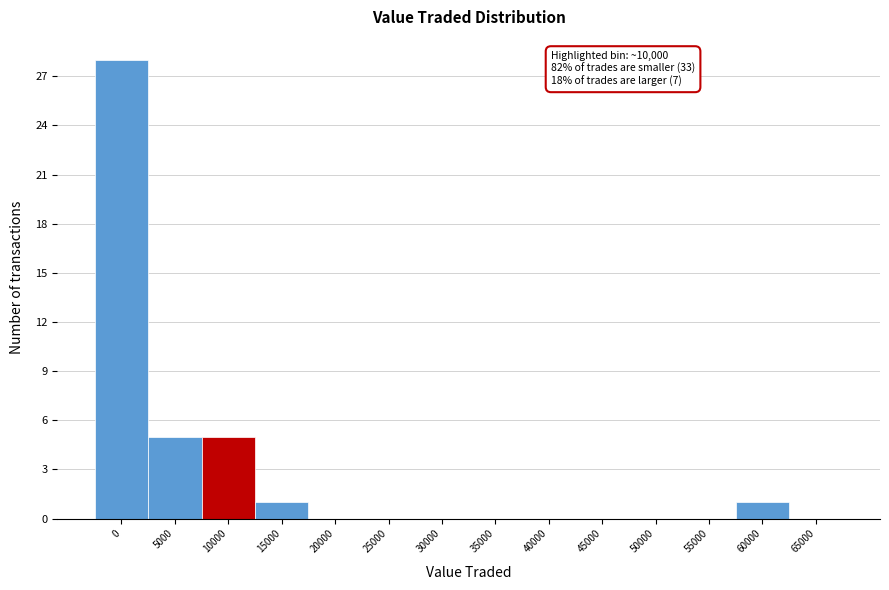

Reading left to right, transcribe all the data shown in this chart.

0=28	5000=5	10000=5	15000=1	20000=0	25000=0	30000=0	35000=0	40000=0	45000=0	50000=0	55000=0	60000=1	65000=0